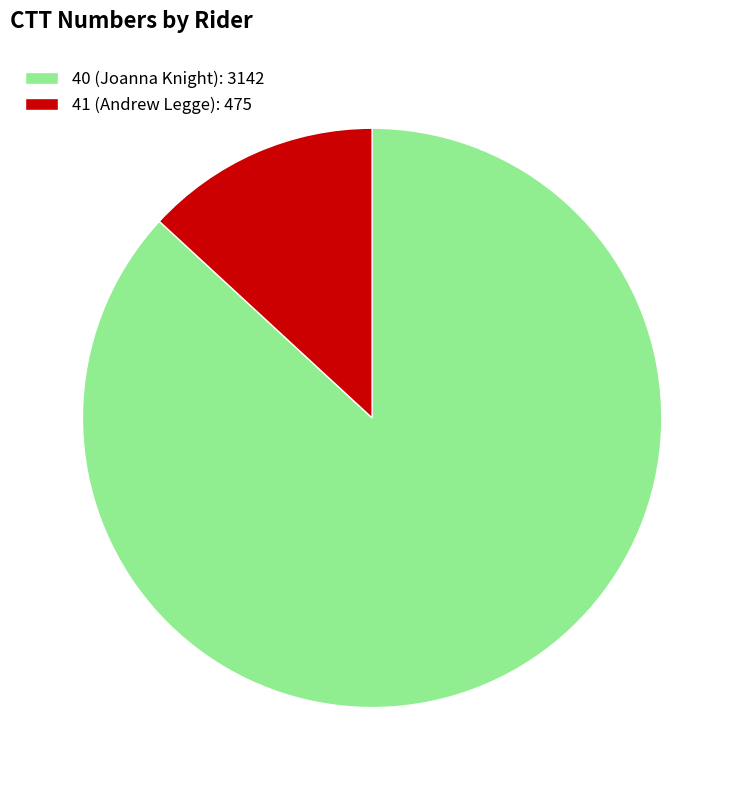

The 41 (Andrew Legge) slice represents 13% of the pie. True or false?

True